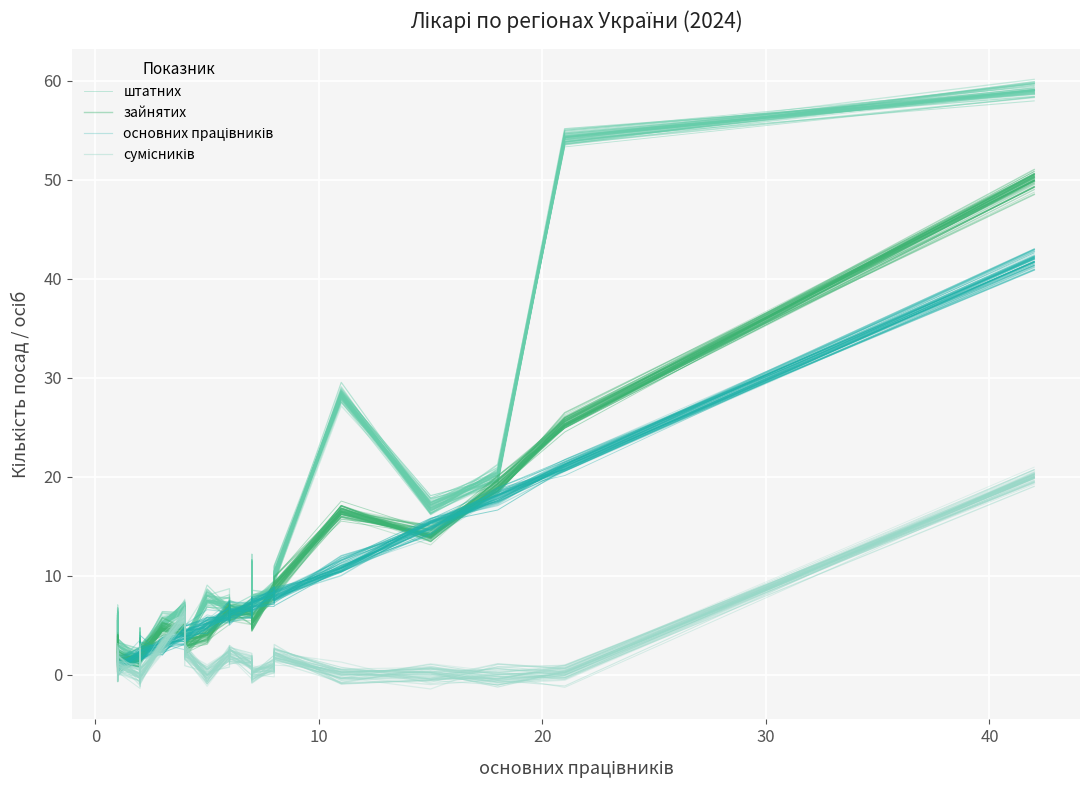

Reading left to right, extract all data points from this chart.

штатних: 2.0	5.9	3.1	2.3	2.4	3.4	2.8	5.6	6.4	3.5	7.5	6.5	6.9	5.8	10.1	7.0	8.0	10.2	27.8	16.3	20.7	54.1	59.0
зайнятих: 0.9	2.2	1.4	1.2	2.0	2.1	2.9	4.8	4.4	3.3	4.7	7.0	6.0	6.2	6.3	5.4	8.9	9.1	17.0	13.7	19.7	25.6	51.0
основних працівників: 1.0	0.8	1.6	2.5	1.6	2.2	1.5	2.3	3.7	4.4	5.5	6.3	6.4	7.3	6.7	7.2	8.4	8.4	11.6	15.4	18.2	21.5	42.0
сумісників: 0.6	1.9	1.2	-0.3	-0.9	2.1	-1.0	3.0	5.3	3.0	0.5	2.1	2.6	0.6	1.3	0.1	1.1	2.6	0.4	0.1	-0.8	-0.5	19.9